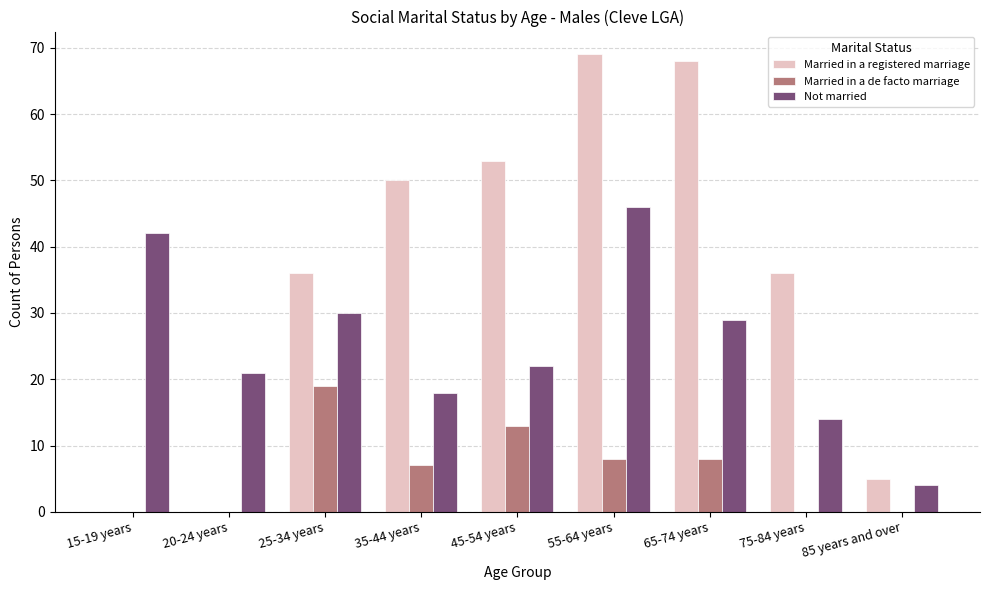

Reading right to left, list all the values displayed in this chart.

Married in a registered marriage: 5	36	68	69	53	50	36	0	0
Married in a de facto marriage: 0	0	8	8	13	7	19	0	0
Not married: 4	14	29	46	22	18	30	21	42